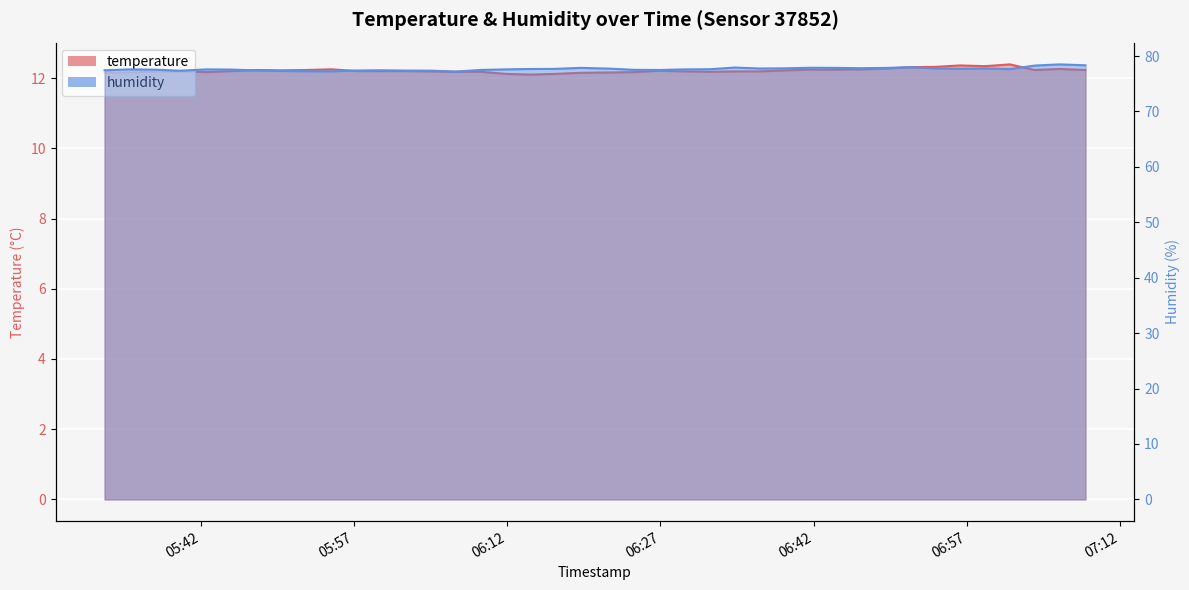

Reading right to left, what are all the values shown in this chart?

temperature: 2024-02-16T07:08:37=12.2	2024-02-16T07:06:05=12.3	2024-02-16T07:03:39=12.2	2024-02-16T07:01:13=12.4	2024-02-16T06:58:47=12.3	2024-02-16T06:56:20=12.4	2024-02-16T06:53:54=12.3	2024-02-16T06:51:26=12.3	2024-02-16T06:49:00=12.3	2024-02-16T06:46:35=12.2	2024-02-16T06:44:09=12.2	2024-02-16T06:41:42=12.2	2024-02-16T06:39:11=12.2	2024-02-16T06:36:44=12.2	2024-02-16T06:34:18=12.2	2024-02-16T06:31:51=12.2	2024-02-16T06:29:22=12.2	2024-02-16T06:26:53=12.2	2024-02-16T06:24:26=12.2	2024-02-16T06:21:56=12.2	2024-02-16T06:19:08=12.2	2024-02-16T06:16:43=12.1	2024-02-16T06:14:17=12.1	2024-02-16T06:11:51=12.1	2024-02-16T06:09:25=12.2	2024-02-16T06:06:59=12.2	2024-02-16T06:04:34=12.2	2024-02-16T06:02:07=12.2	2024-02-16T05:59:42=12.2	2024-02-16T05:57:16=12.2	2024-02-16T05:54:48=12.2	2024-02-16T05:52:15=12.2	2024-02-16T05:49:49=12.2	2024-02-16T05:47:24=12.2	2024-02-16T05:44:58=12.2	2024-02-16T05:42:33=12.2	2024-02-16T05:39:57=12.2	2024-02-16T05:37:30=12.2	2024-02-16T05:35:01=12.2	2024-02-16T05:32:35=12.2
humidity: 2024-02-16T07:08:37=78.3	2024-02-16T07:06:05=78.5	2024-02-16T07:03:39=78.3	2024-02-16T07:01:13=77.6	2024-02-16T06:58:47=77.8	2024-02-16T06:56:20=77.7	2024-02-16T06:53:54=77.8	2024-02-16T06:51:26=78.0	2024-02-16T06:49:00=77.8	2024-02-16T06:46:35=77.8	2024-02-16T06:44:09=77.9	2024-02-16T06:41:42=77.9	2024-02-16T06:39:11=77.8	2024-02-16T06:36:44=77.8	2024-02-16T06:34:18=77.9	2024-02-16T06:31:51=77.6	2024-02-16T06:29:22=77.6	2024-02-16T06:26:53=77.5	2024-02-16T06:24:26=77.5	2024-02-16T06:21:56=77.7	2024-02-16T06:19:08=77.9	2024-02-16T06:16:43=77.7	2024-02-16T06:14:17=77.7	2024-02-16T06:11:51=77.6	2024-02-16T06:09:25=77.5	2024-02-16T06:06:59=77.2	2024-02-16T06:04:34=77.4	2024-02-16T06:02:07=77.4	2024-02-16T05:59:42=77.4	2024-02-16T05:57:16=77.4	2024-02-16T05:54:48=77.2	2024-02-16T05:52:15=77.3	2024-02-16T05:49:49=77.3	2024-02-16T05:47:24=77.4	2024-02-16T05:44:58=77.6	2024-02-16T05:42:33=77.6	2024-02-16T05:39:57=77.3	2024-02-16T05:37:30=77.5	2024-02-16T05:35:01=77.6	2024-02-16T05:32:35=77.4